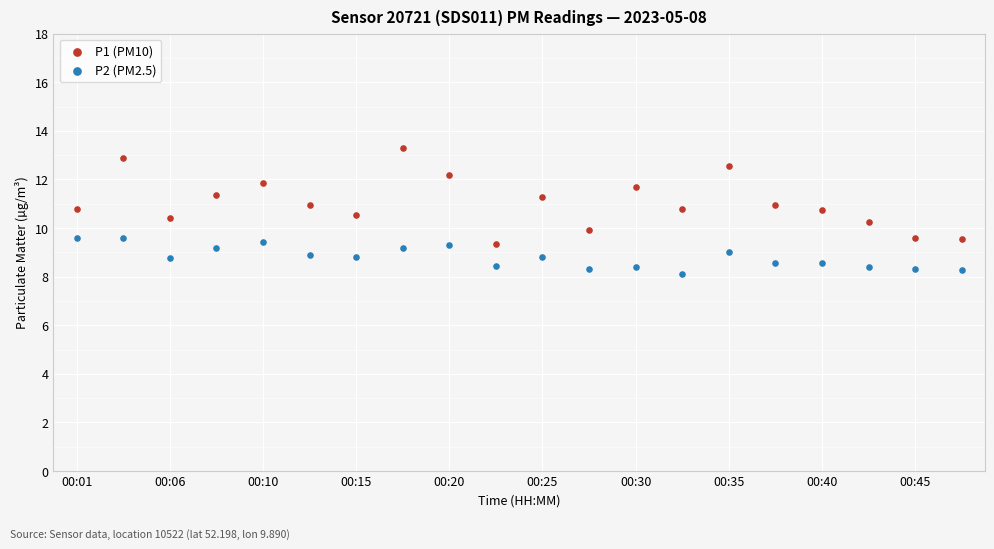

Which series reaches the minimum Y coordinate?

P2 (PM2.5)